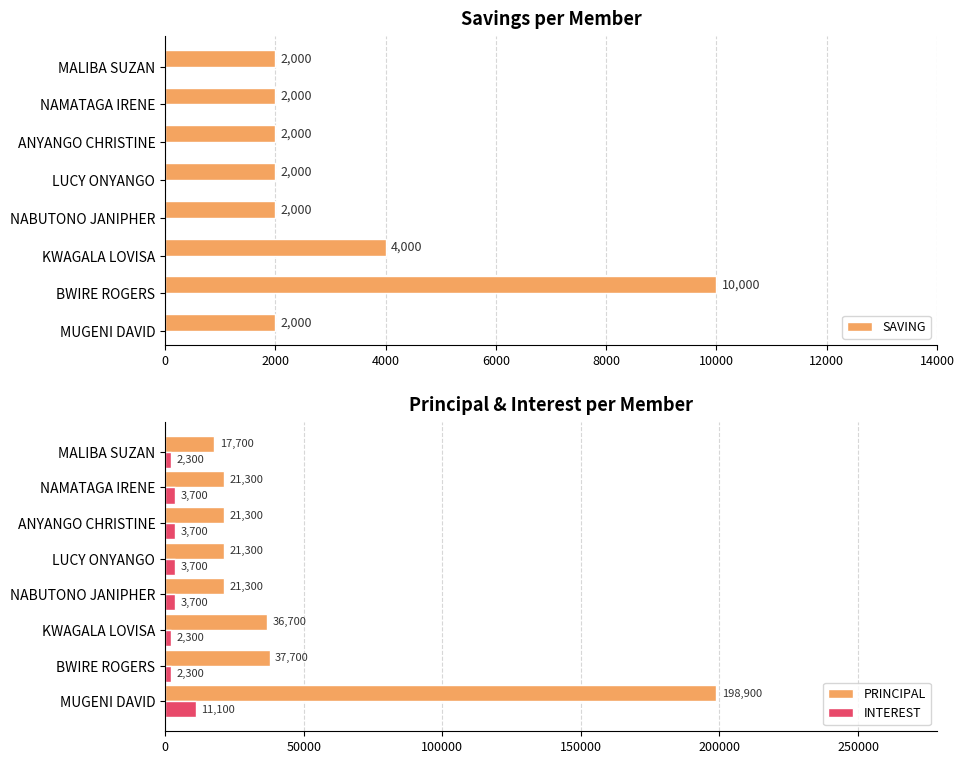

The value of PRINCIPAL at LUCY ONYANGO is 21300. True or false?

True